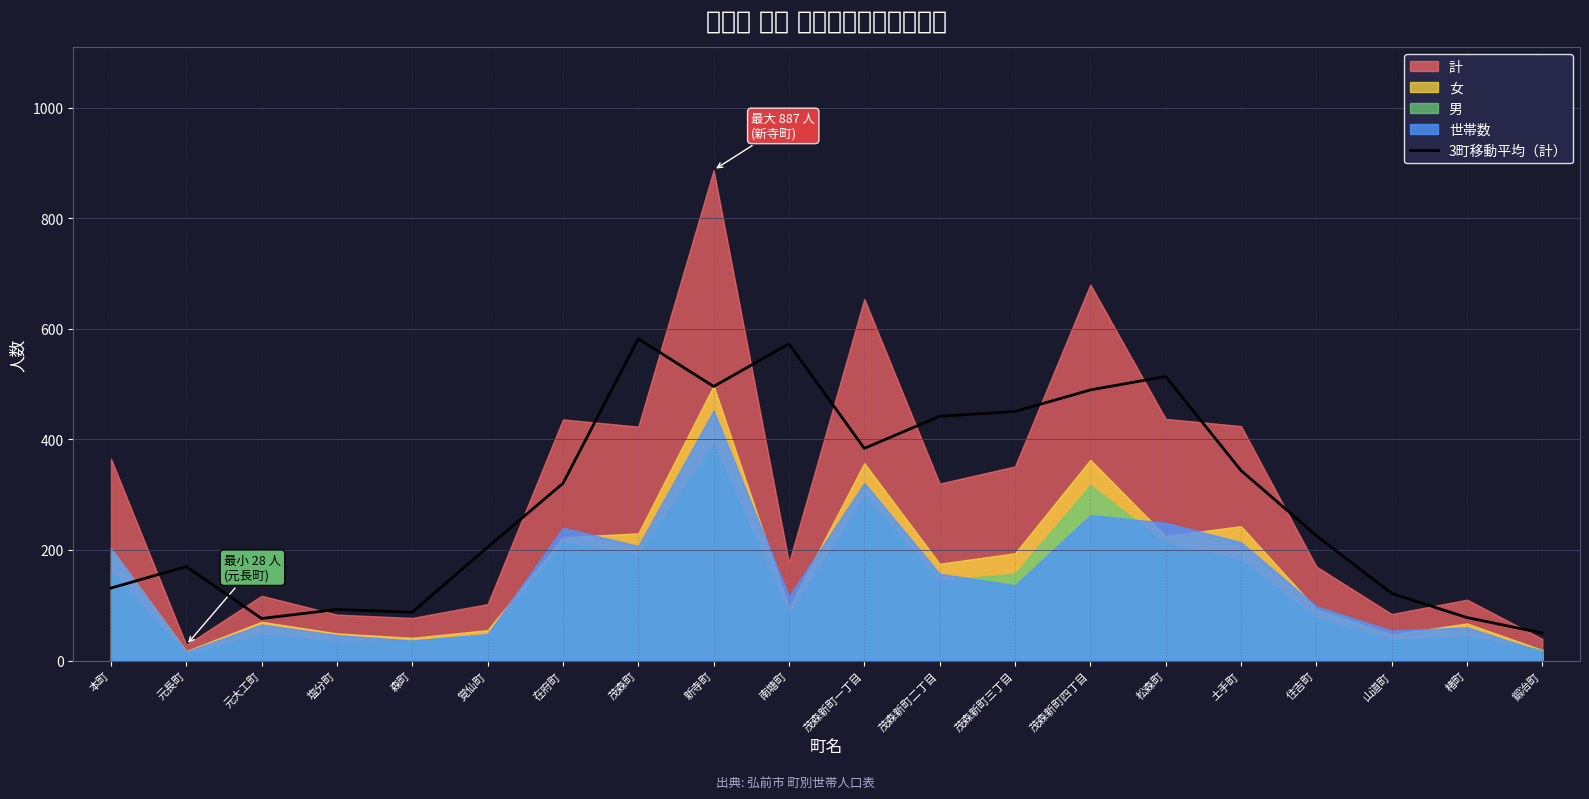

What is the sum of all values?

5829.3